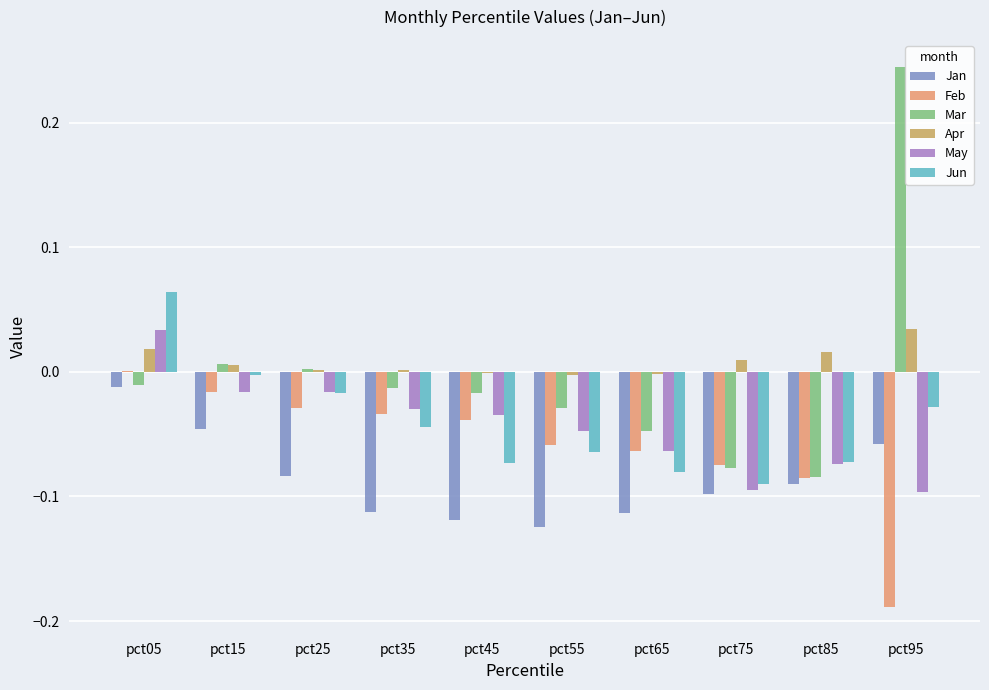

Which series changed the most between pct05 and pct35?

Jun